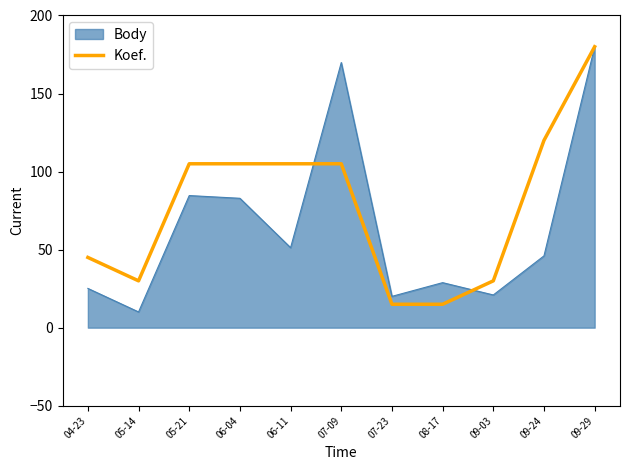

How many lines are shown in the chart?

2